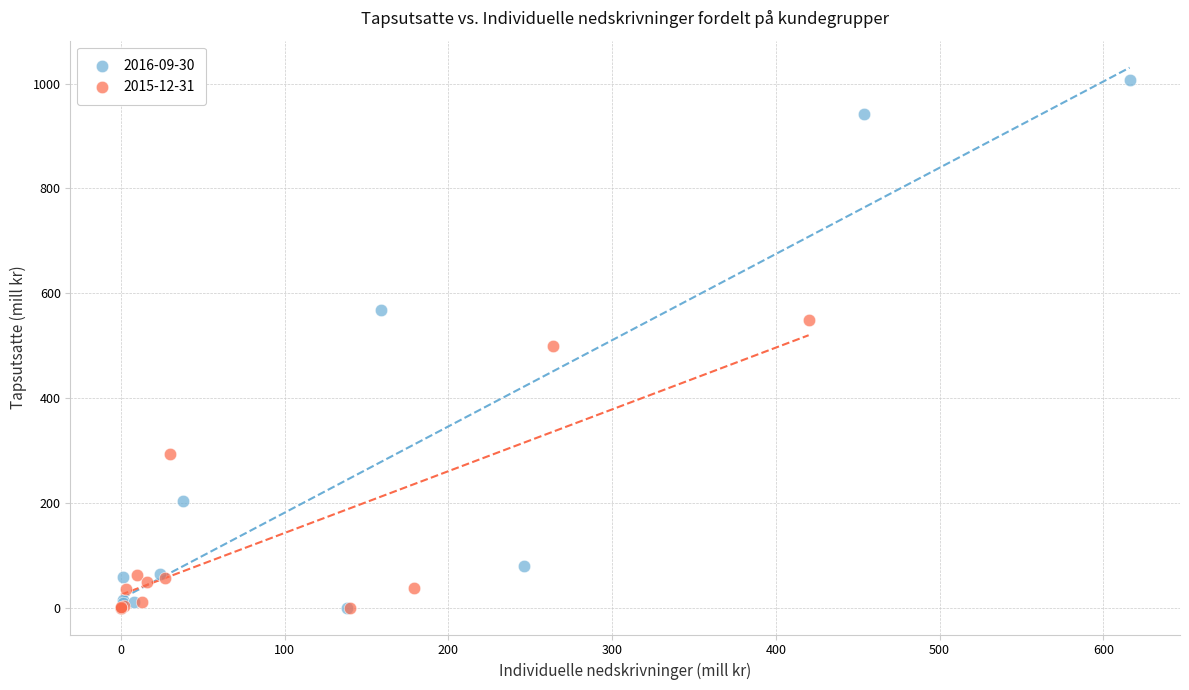

What are all the series names shown in the legend?

2016-09-30, 2015-12-31